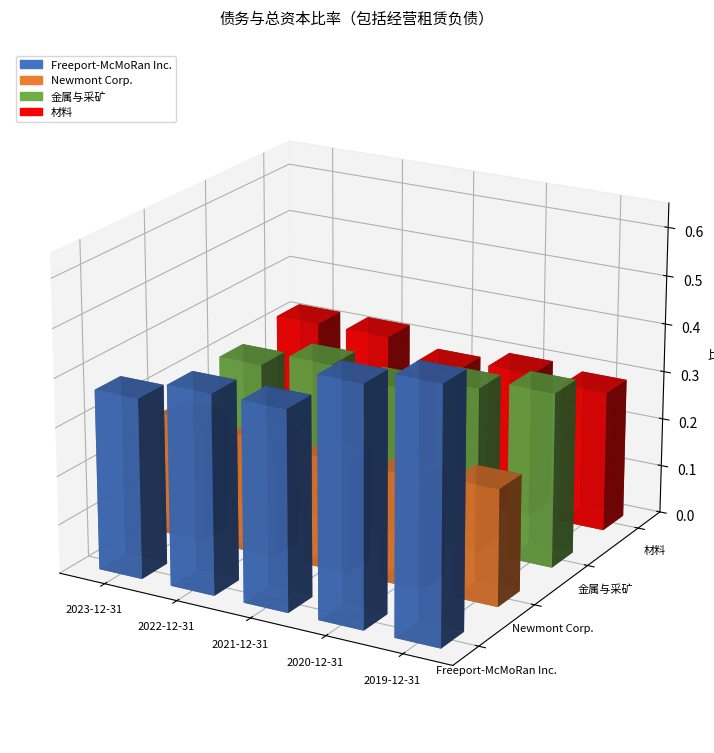

What is the average value of the Freeport-McMoRan Inc. series?

0.4